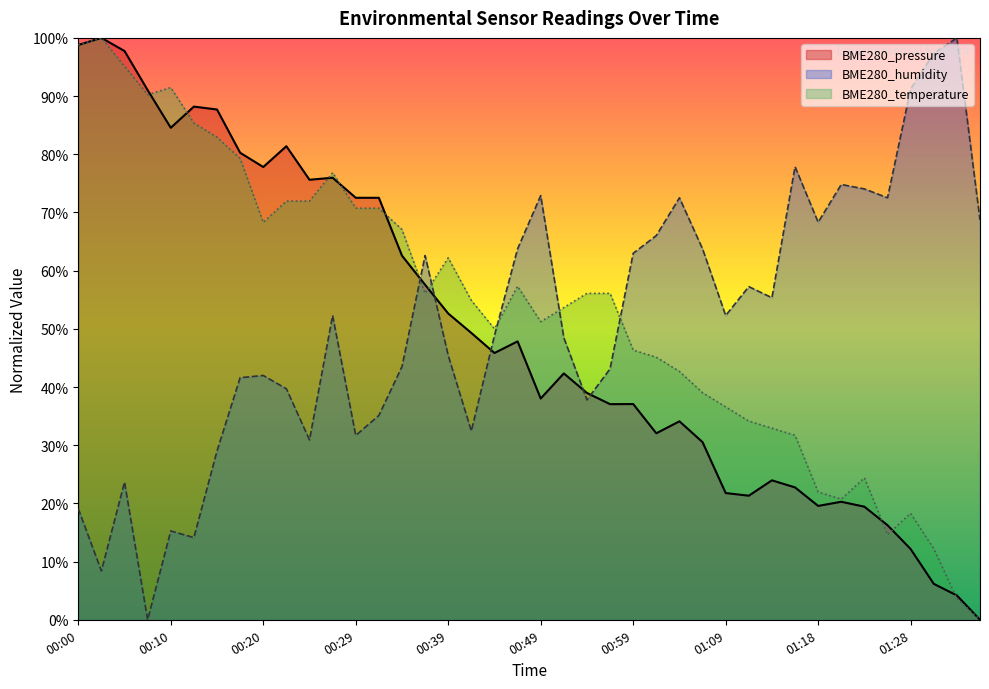

The value of BME280_humidity at 00:10 is 3.2. True or false?

False